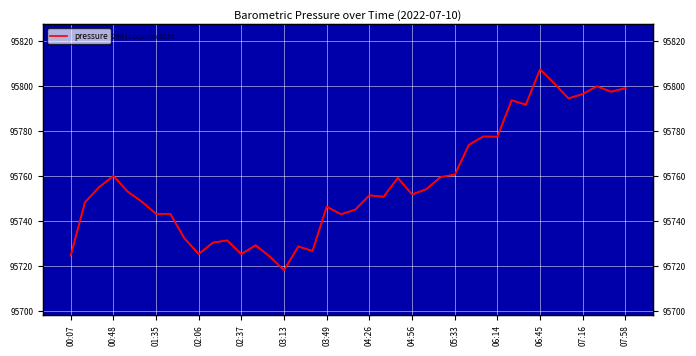

The chart shows a value of 157565.0 at 31. True or false?

False